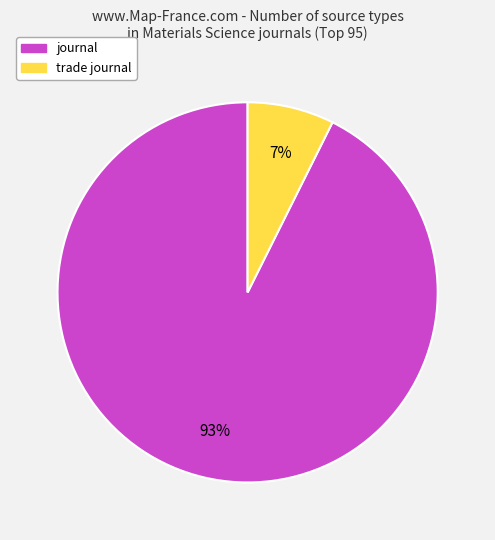

Do trade journal and journal together represent more than half of the pie?

Yes